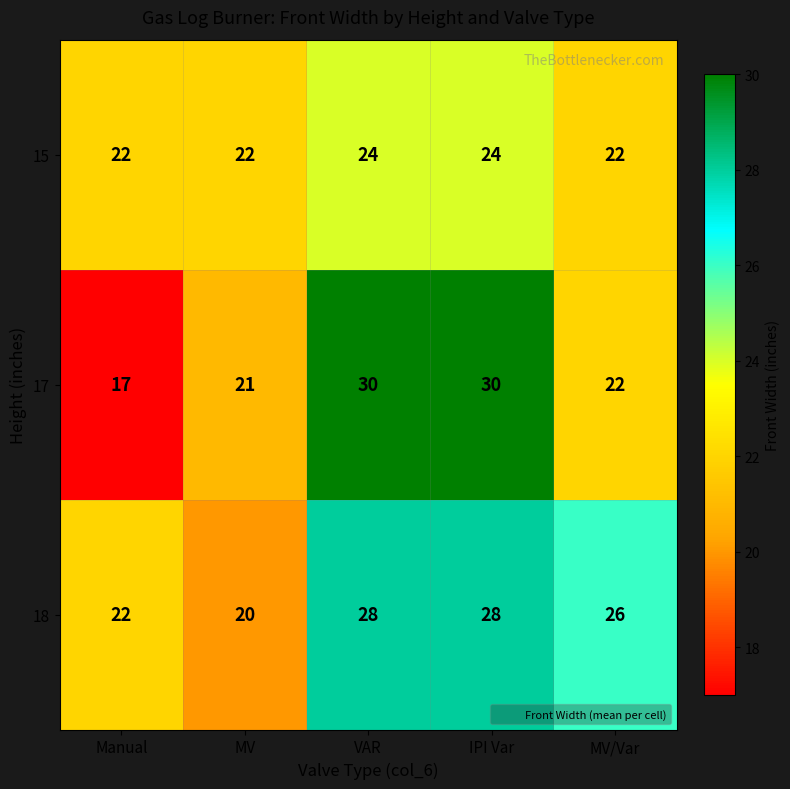

What is the total value across all series at Manual?

61